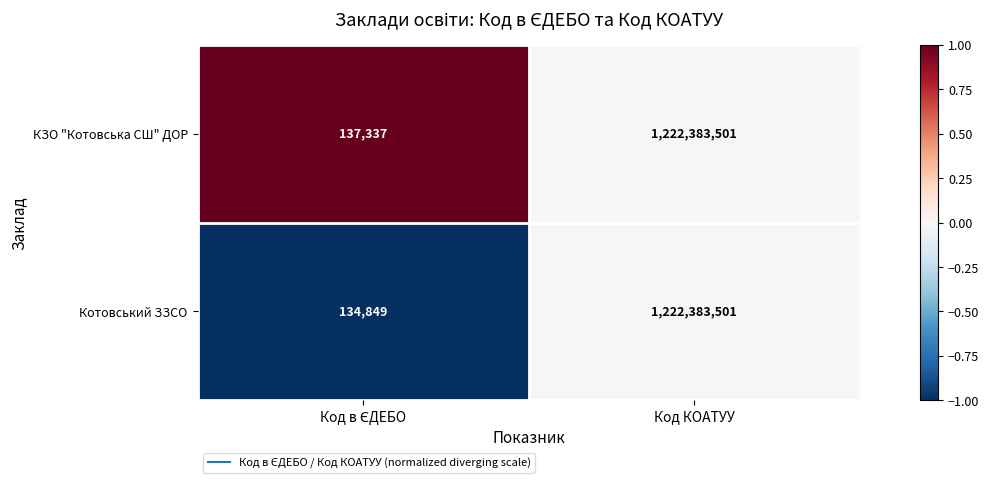

What is the greatest value displayed?

1222383501